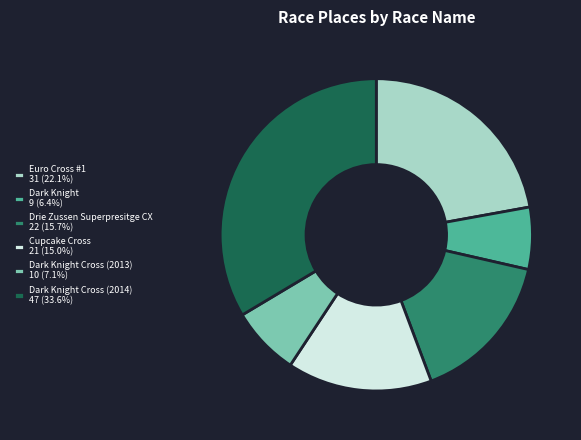

How many slices are in this pie chart?

6